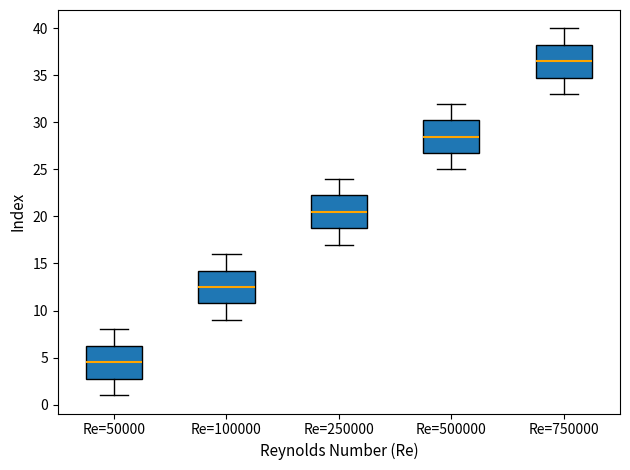

Reading left to right, read every box against the y-axis: the position of its median line, the range the box covers, and the ends of its whiskers. The values are not printed on the chart, so give them approximately, as read against the axis.

Re=50000: median 4.5, box 3.0 to 6.5, whiskers 1.0 to 8.0
Re=100000: median 12.5, box 11.0 to 14.5, whiskers 9.0 to 16.0
Re=250000: median 20.5, box 19.0 to 22.5, whiskers 17.0 to 24.0
Re=500000: median 28.5, box 27.0 to 30.5, whiskers 25.0 to 32.0
Re=750000: median 36.5, box 35.0 to 38.5, whiskers 33.0 to 40.0